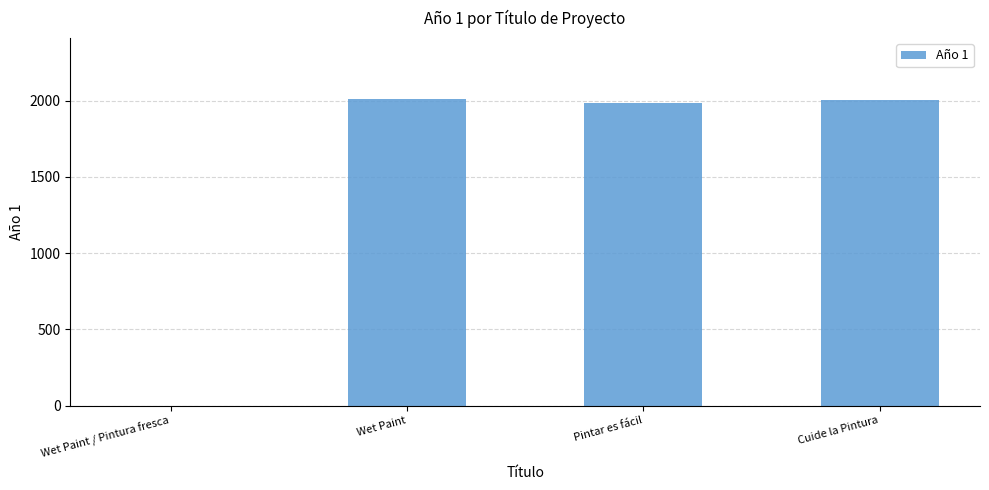

What is the maximum value shown in the chart?

2008